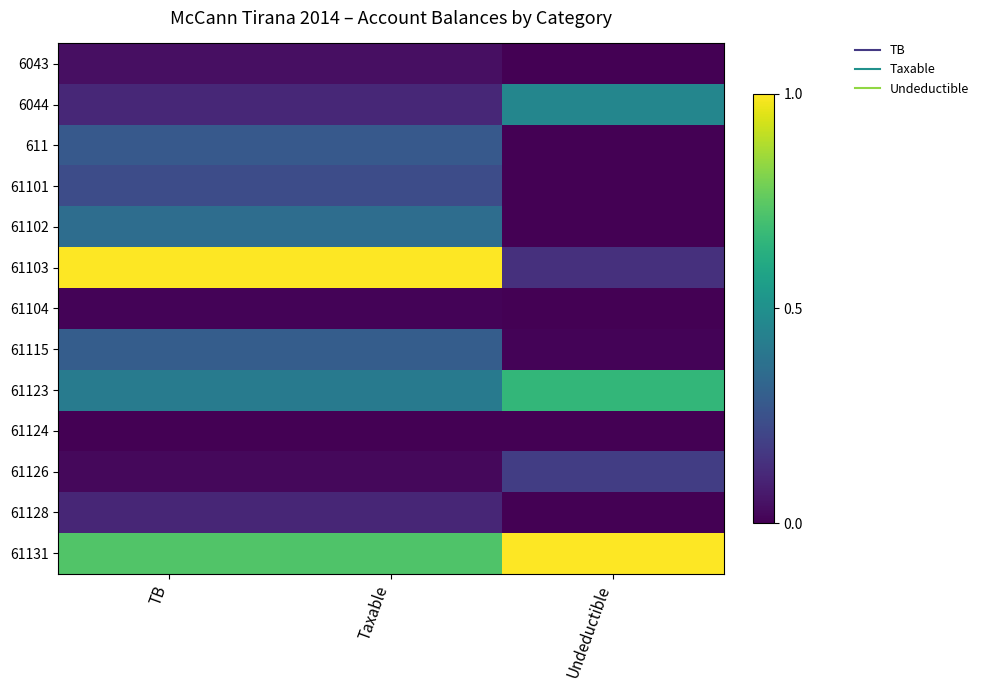

What is the greatest value displayed?

1.0